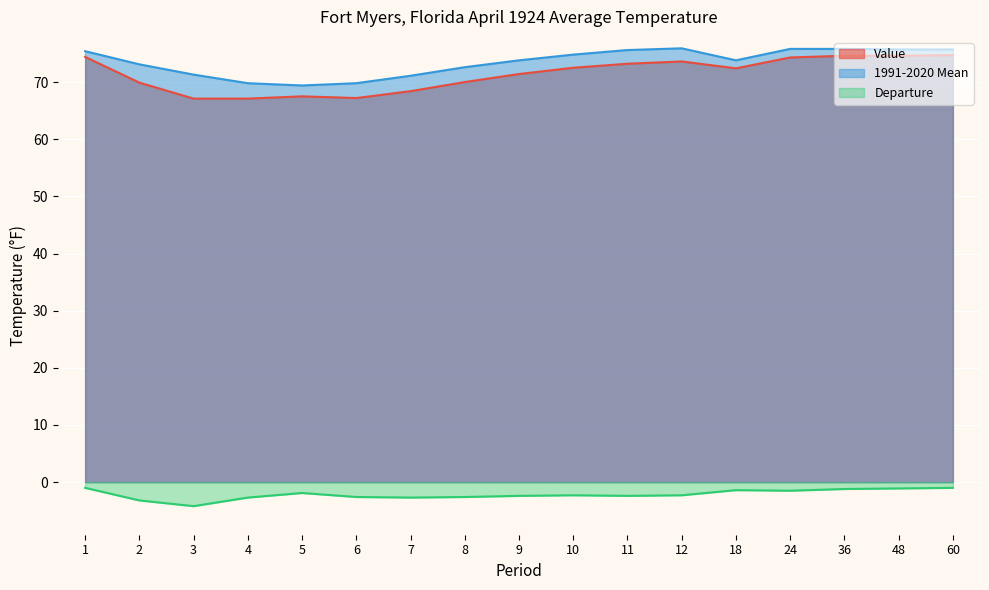

Where does the Value series first go above 72?

1